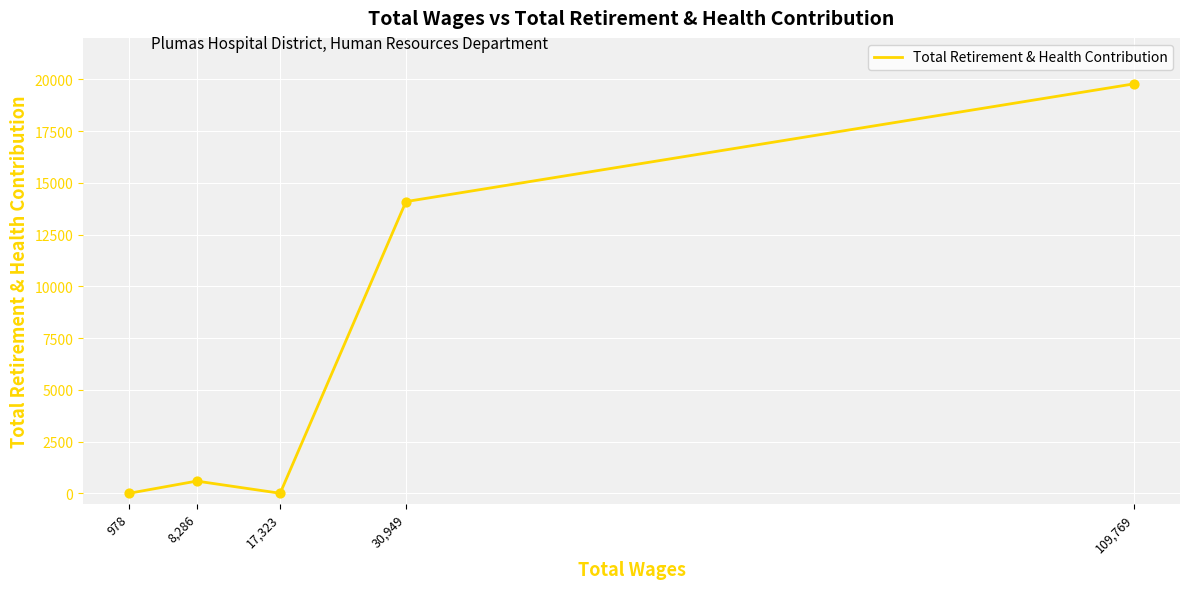

What is the ratio of the value at 109,769 to the value at 30,949?

1.4